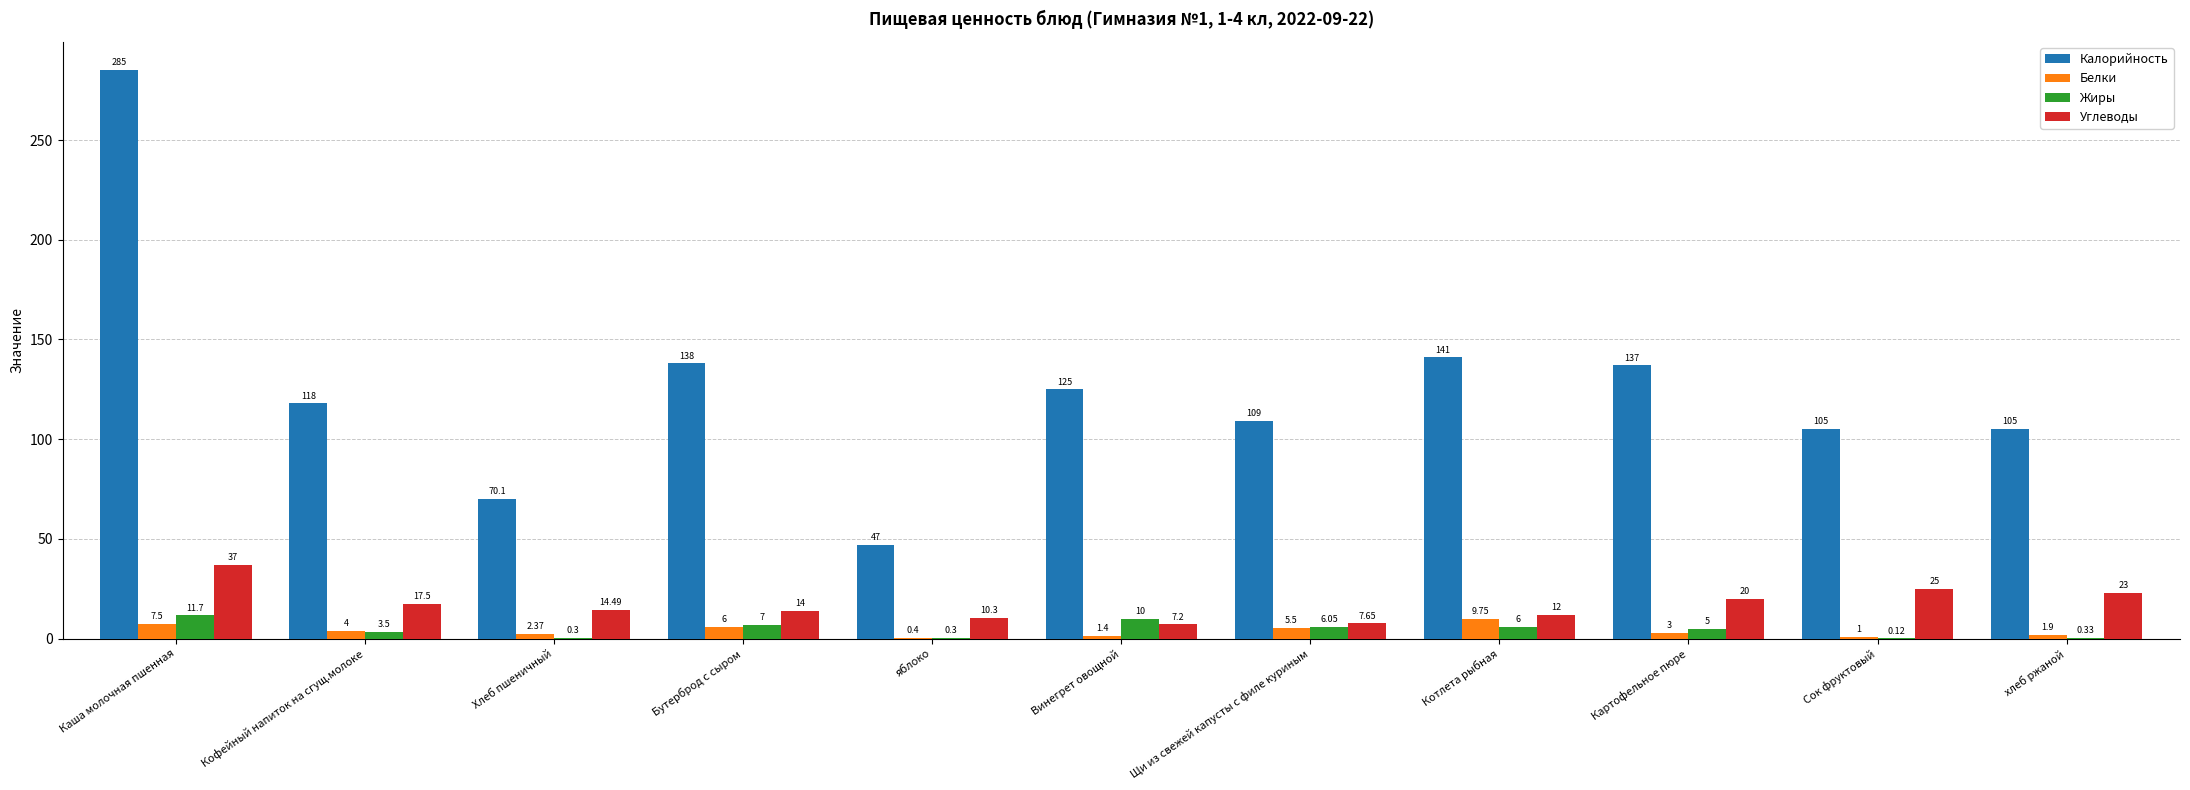

What value does the Белки series have at Каша молочная пшенная?

7.5